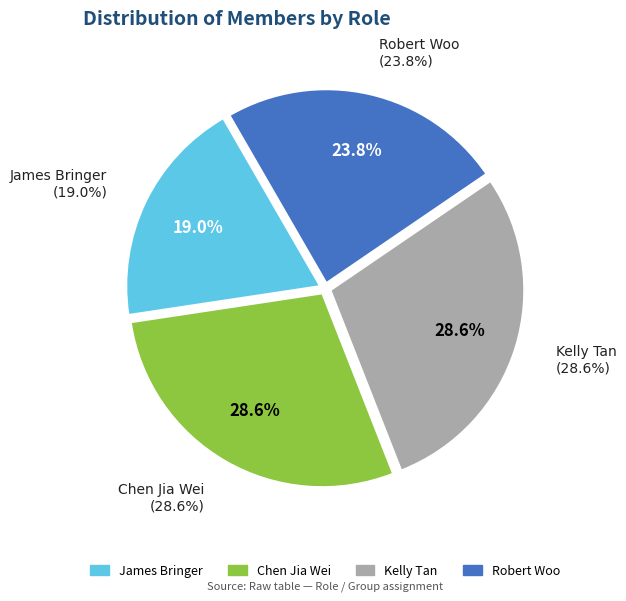

Is the sum of Kelly Tan and Chen Jia Wei greater than half?

Yes